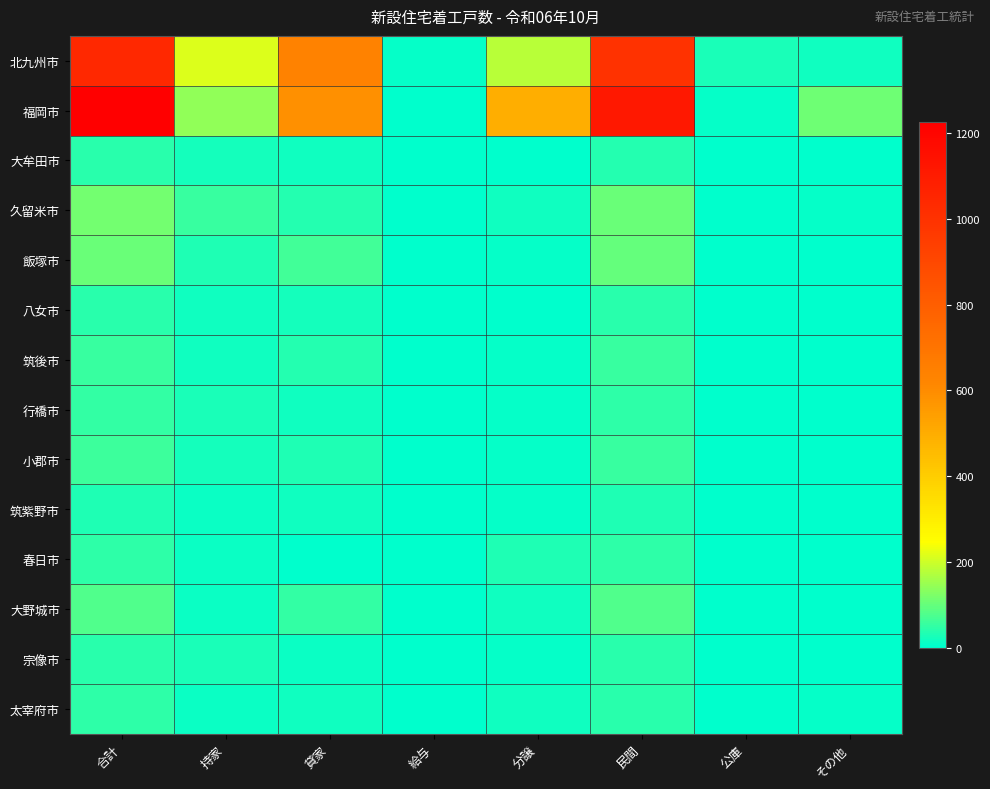

List the series in order of their peak value, highest first.

福岡市, 北九州市, 久留米市, 飯塚市, 大野城市, 小郡市, 筑後市, 行橋市, 太宰府市, 春日市, 八女市, 宗像市, 大牟田市, 筑紫野市